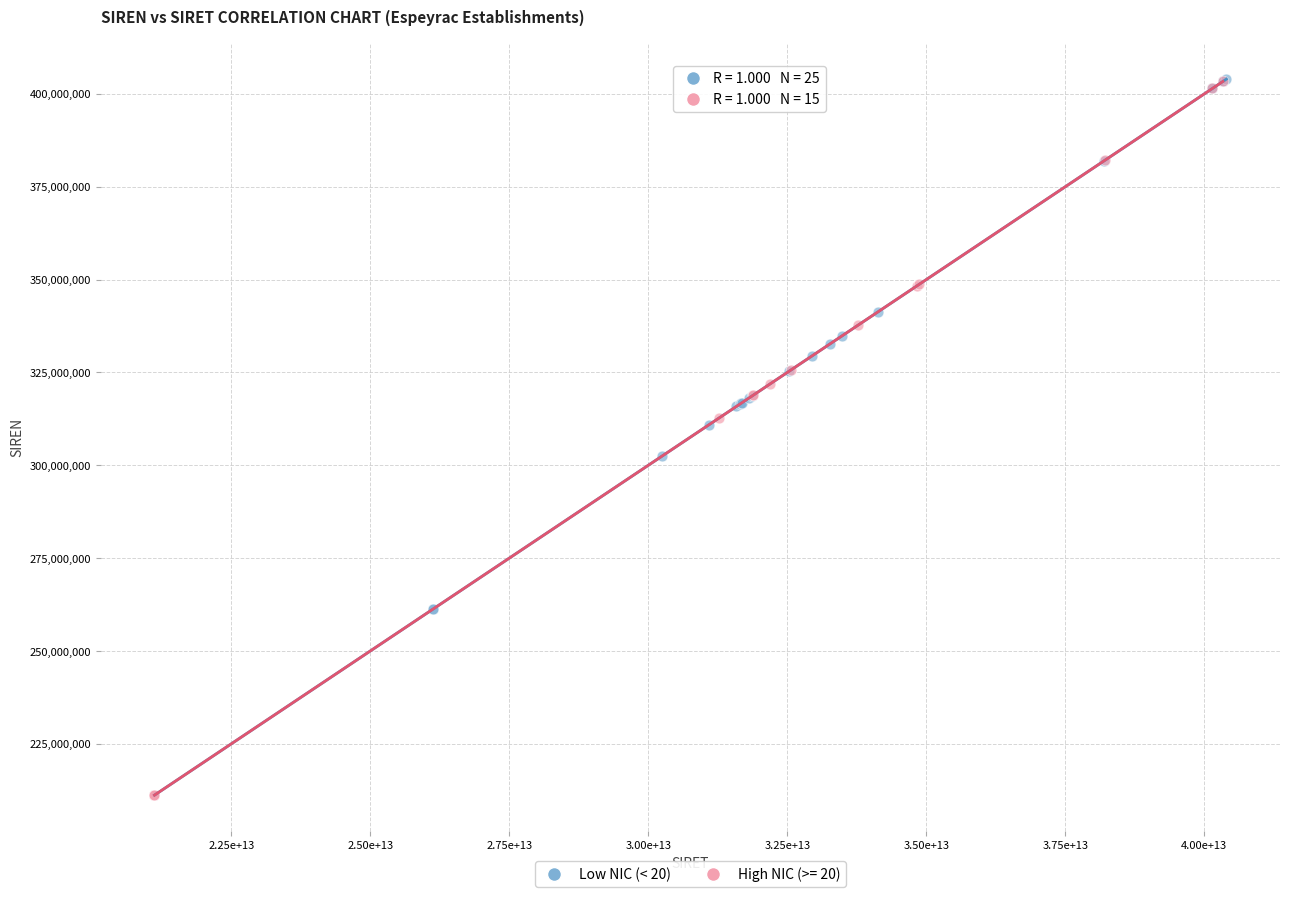

What are all the series names shown in the legend?

Low NIC (< 20), High NIC (>= 20)